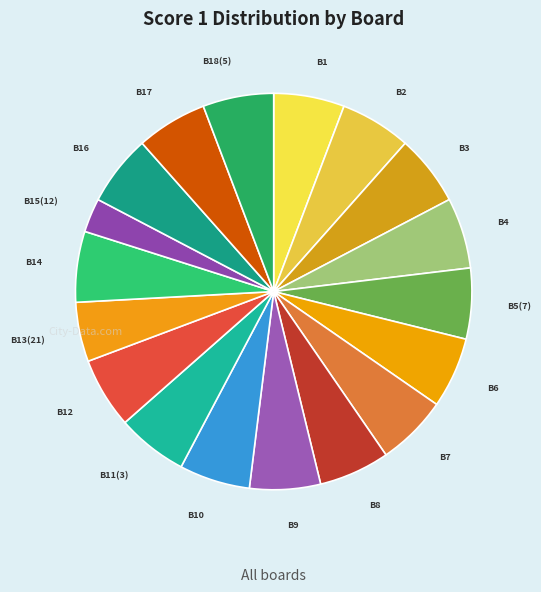

Does any single category account for the majority?

No